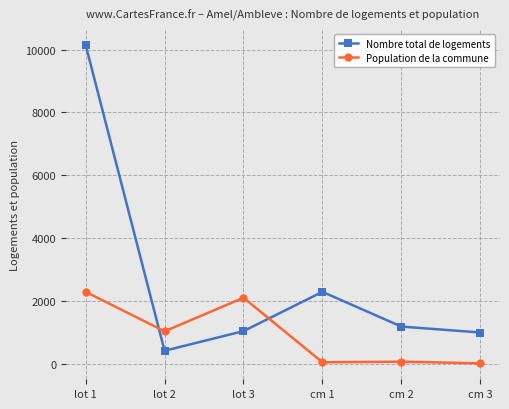

What position from the right is lot 2?

5